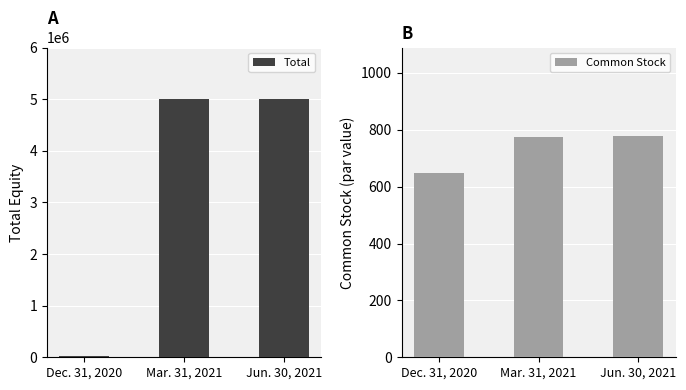

What is the label of the 1st bar from the left?

Dec. 31, 2020